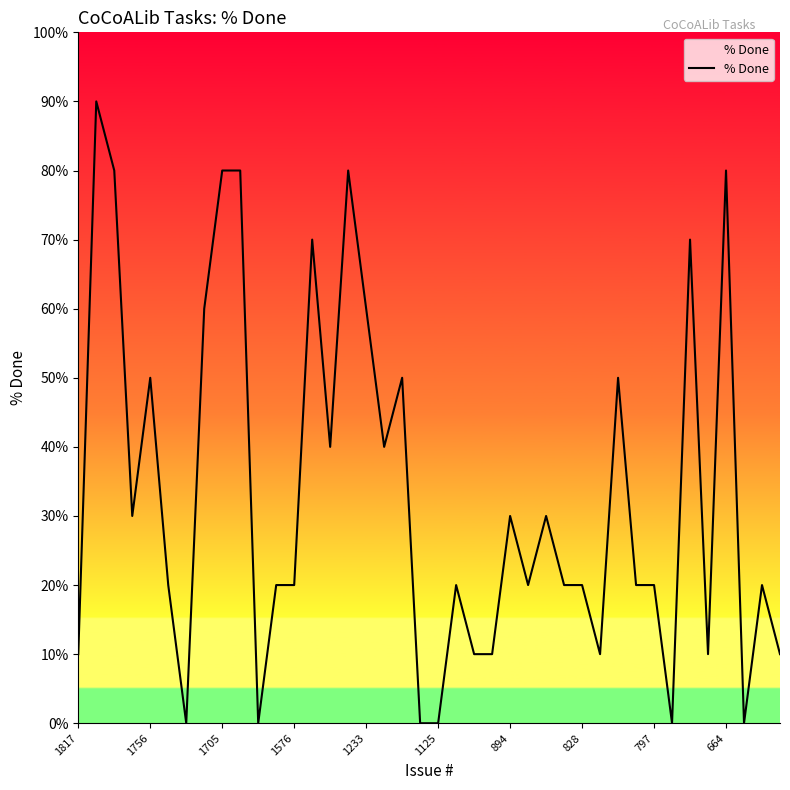

What is the maximum value shown in the chart?

90